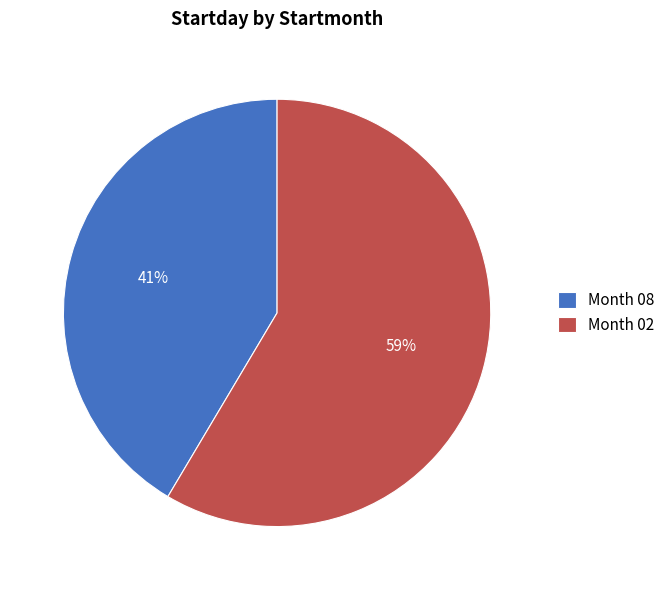

Combined, do Month 02 and Month 08 account for over 50%?

Yes